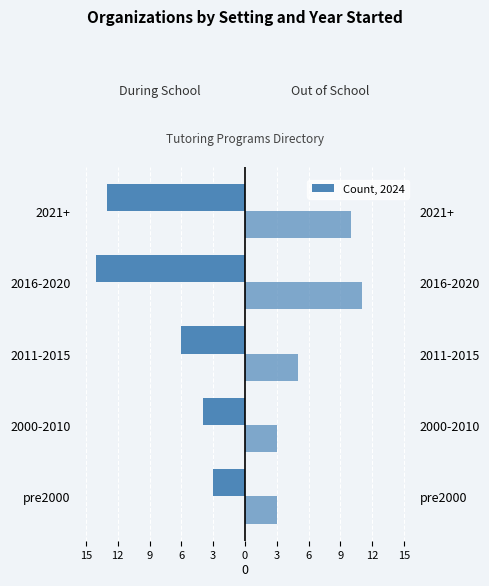

Reading right to left, transcribe all the data shown in this chart.

During School: -13	-14	-6	-4	-3
Out of School: 10	11	5	3	3